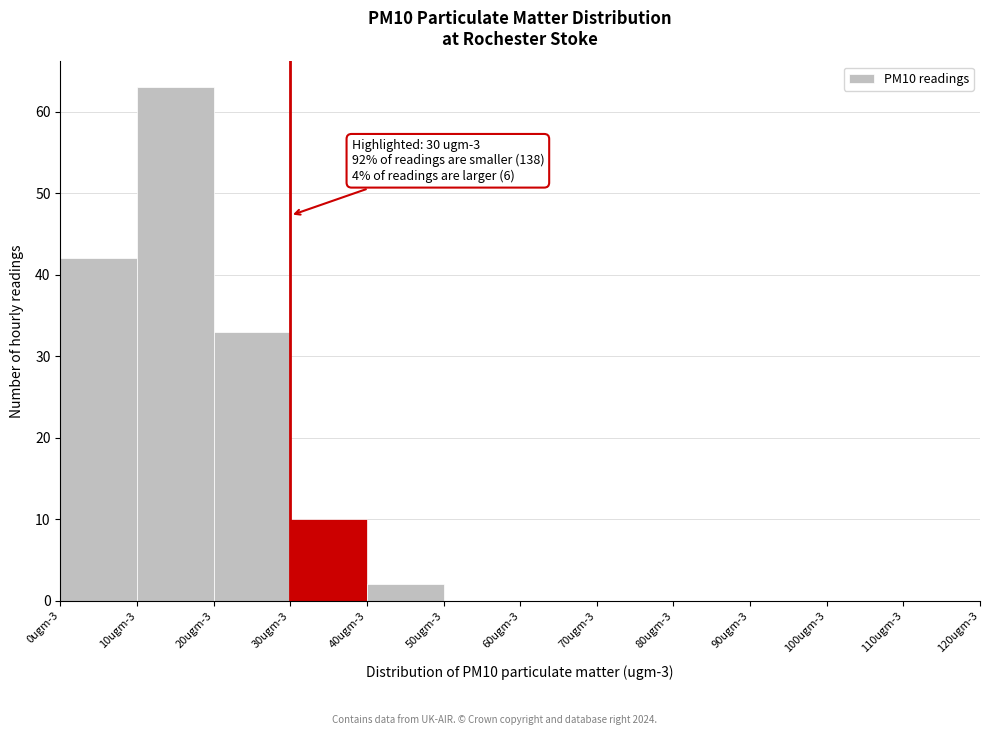

Reading right to left, extract all data points from this chart.

110ugm-3=0	100ugm-3=0	90ugm-3=0	80ugm-3=0	70ugm-3=0	60ugm-3=0	50ugm-3=0	40ugm-3=2	30ugm-3=10	20ugm-3=33	10ugm-3=63	0ugm-3=42